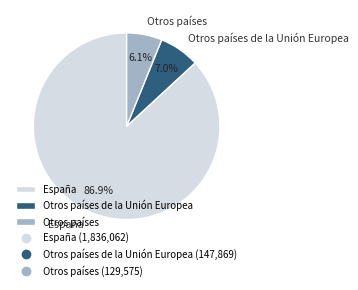

What percentage is the Otros países slice, to the nearest percent?

6%